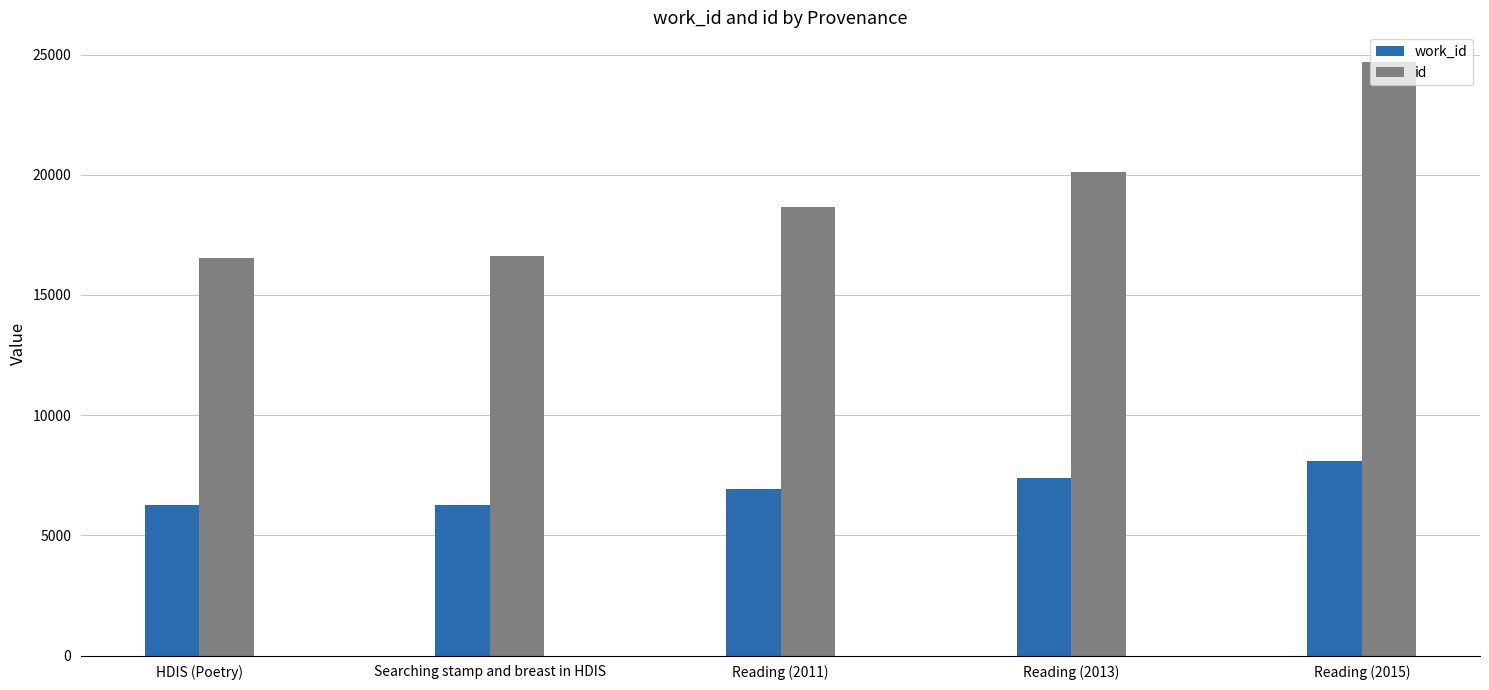

Is it true that work_id equals 12939 at Reading (2013)?

False